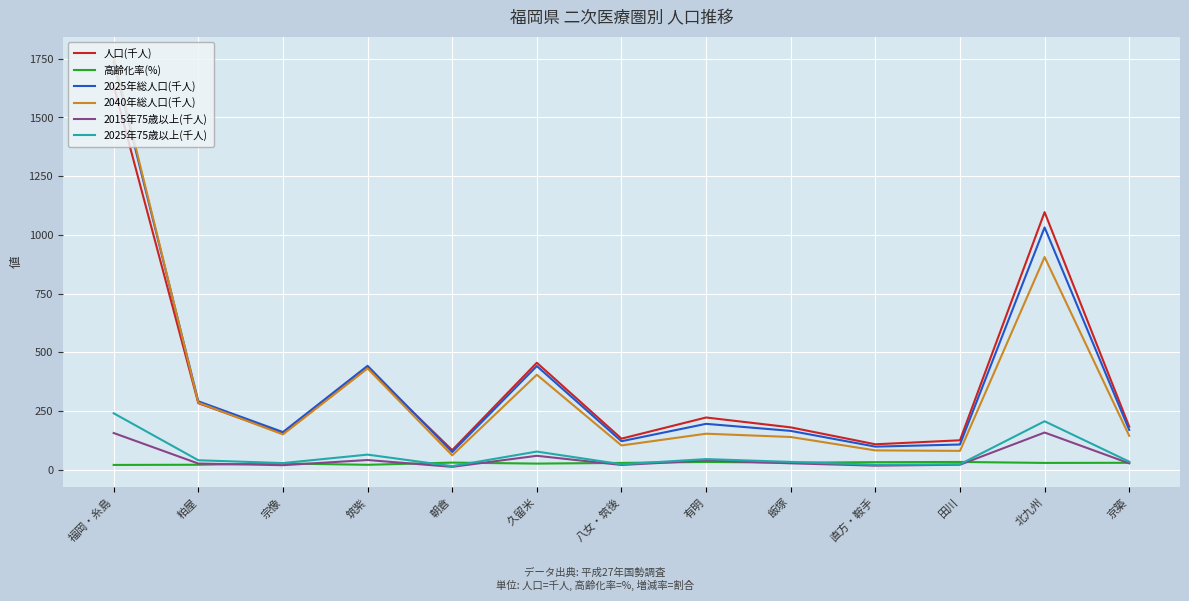

Which series has the largest range (max minus min)?

2040年総人口(千人)